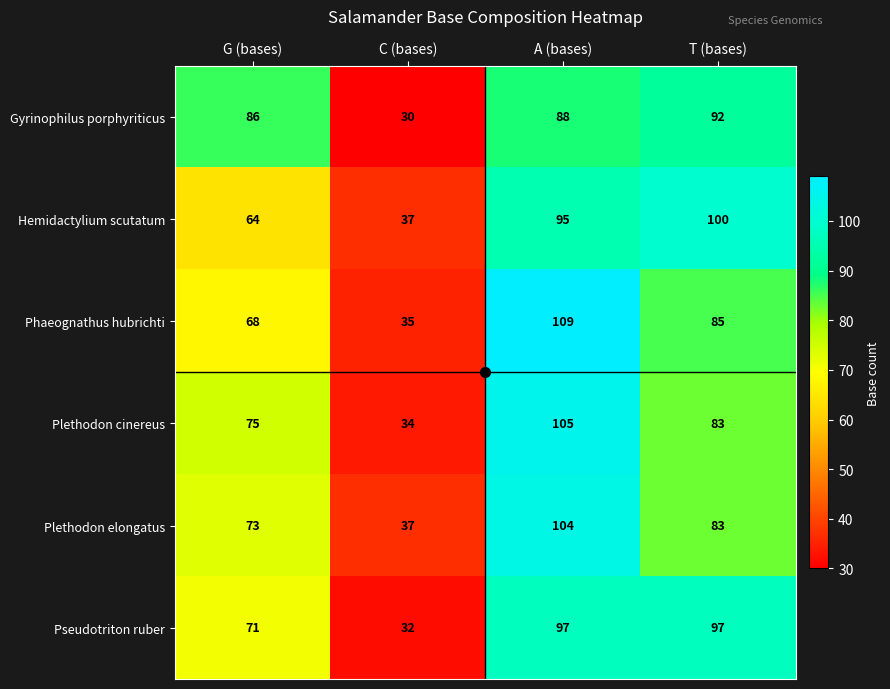

At which category is the sum across all series the highest?

A (bases)